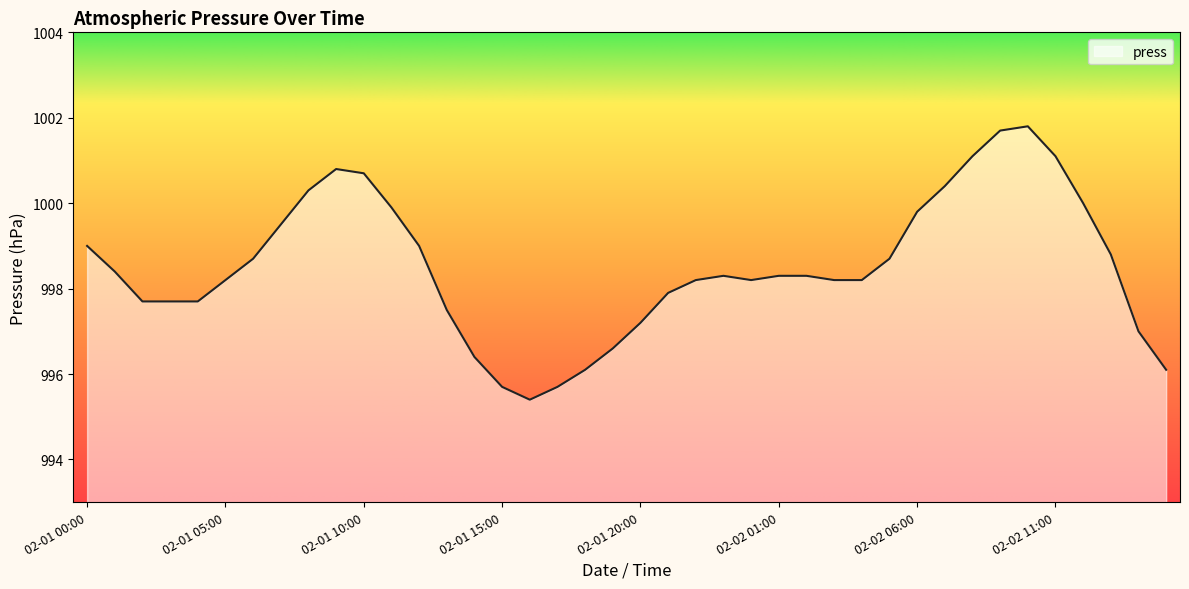

What is the difference between the maximum and minimum values?

6.4